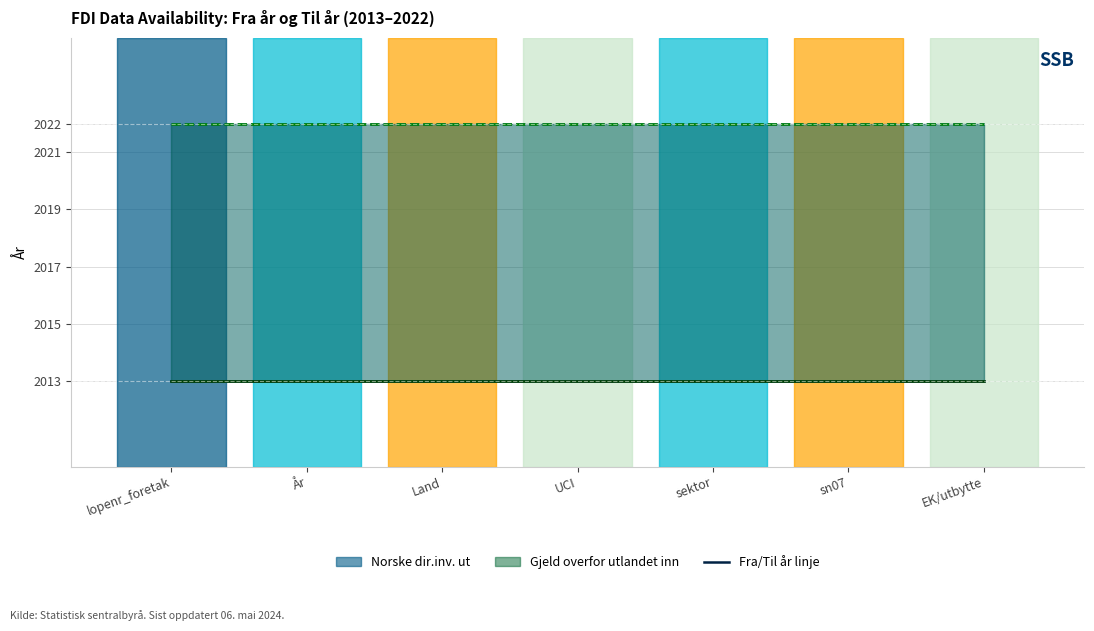

What is the value of the Fra år (inn) point at the 5th from the left?

2013